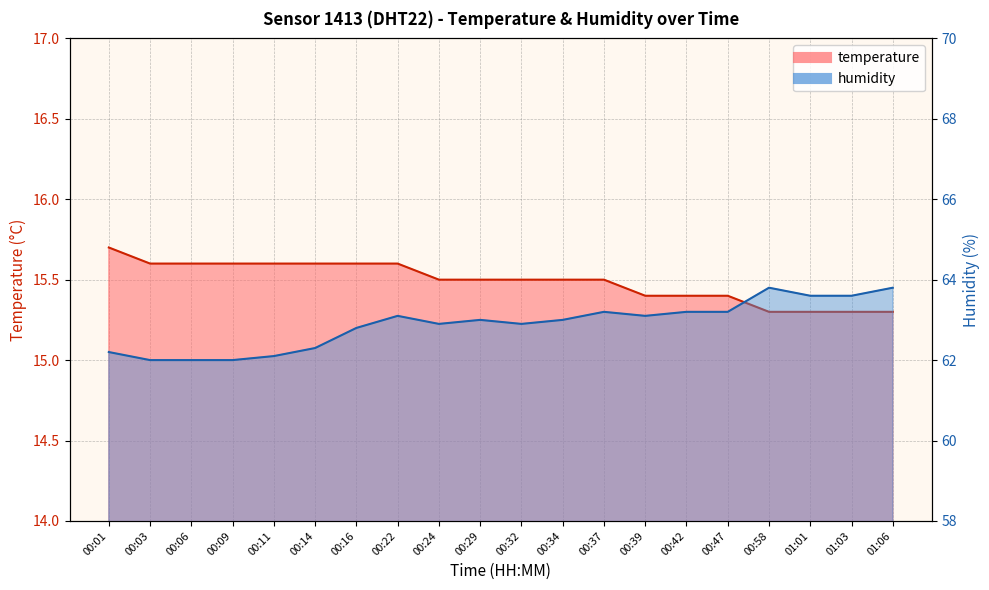

True or false: temperature and humidity intersect in this chart.

False